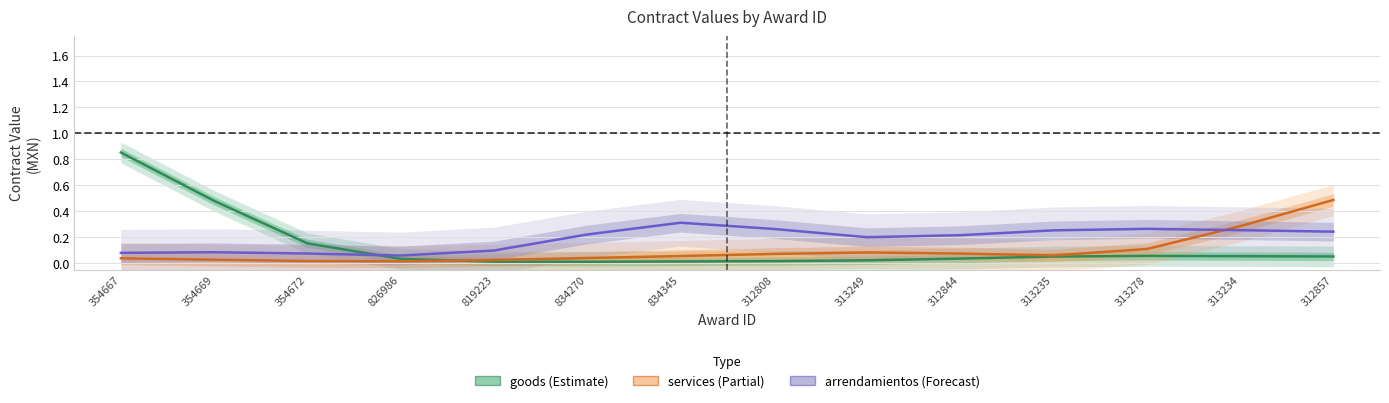

Reading left to right, list all the values displayed in this chart.

goods: 0.9	0.5	0.2	0.0	0.0	0.0	0.0	0.0	0.0	0.0	0.0	0.1	0.1	0.1
services: 0.0	0.0	0.0	0.0	0.0	0.0	0.1	0.1	0.1	0.1	0.1	0.1	0.3	0.5
arrendamientos: 0.1	0.1	0.1	0.1	0.1	0.2	0.3	0.3	0.2	0.2	0.3	0.3	0.3	0.2